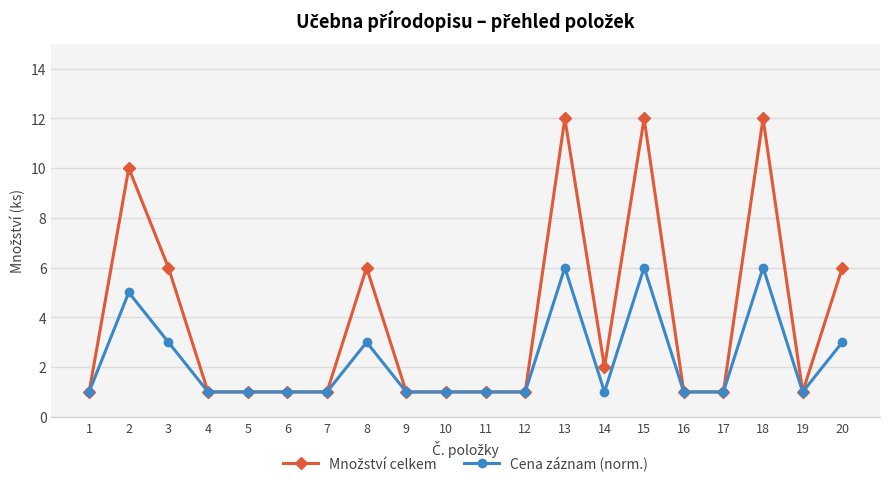

Where is the first local maximum for Cena záznam (norm.)?

2